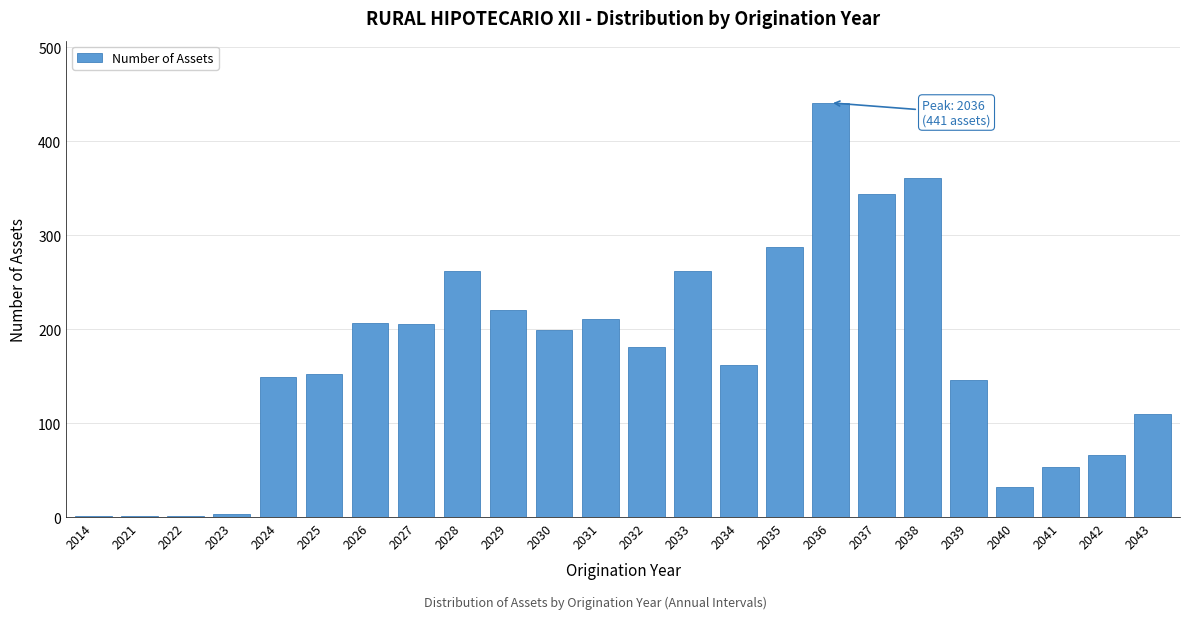

At which category does the chart reach its peak across all series?

2036